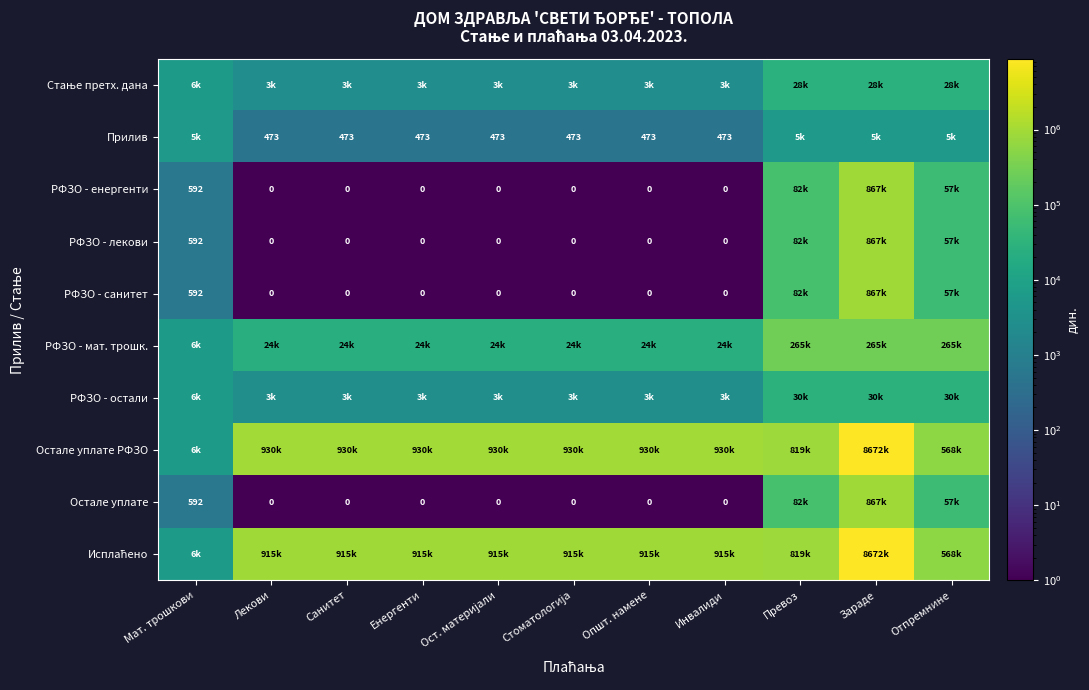

List the series in order of their peak value, lowest first.

Прилив, Стање претх. дана, РФЗО - остали, РФЗО - мат. трошк., РФЗО - енергенти, РФЗО - лекови, РФЗО - санитет, Остале уплате, Остале уплате РФЗО, Исплаћено